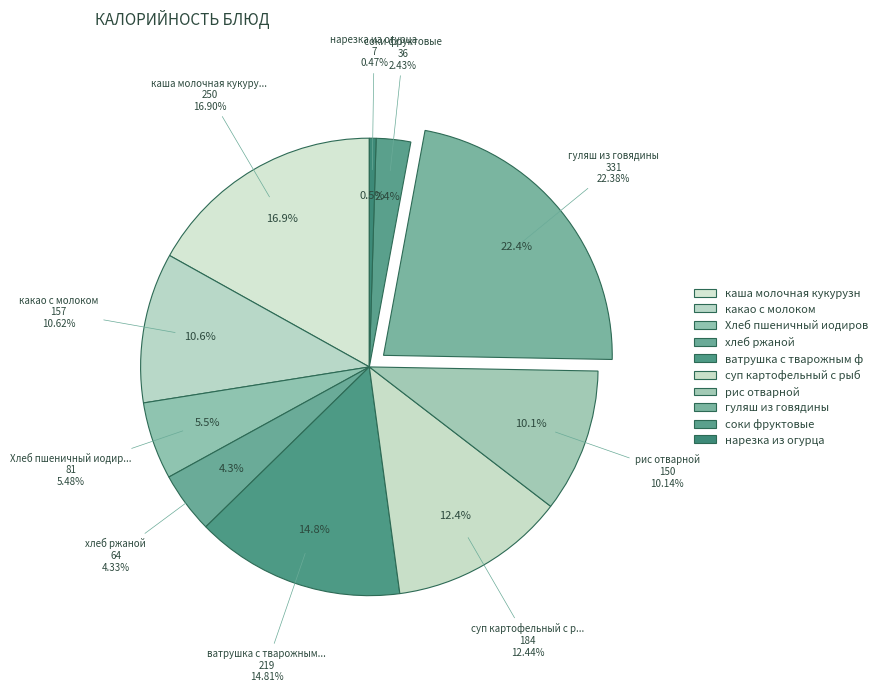

To the nearest percent, what portion does суп картофельный с рыбными консервыми represent?

12%